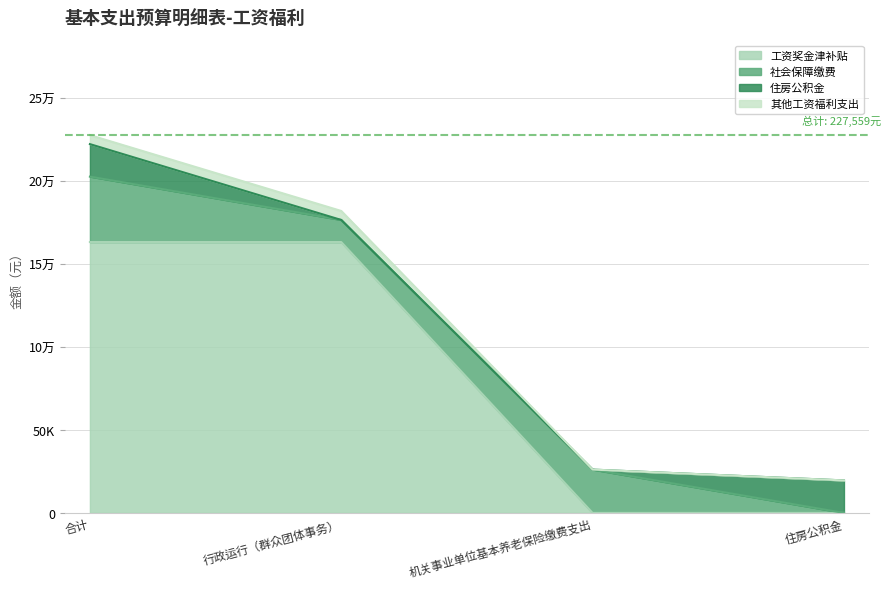

At which category does the chart reach its peak across all series?

合计